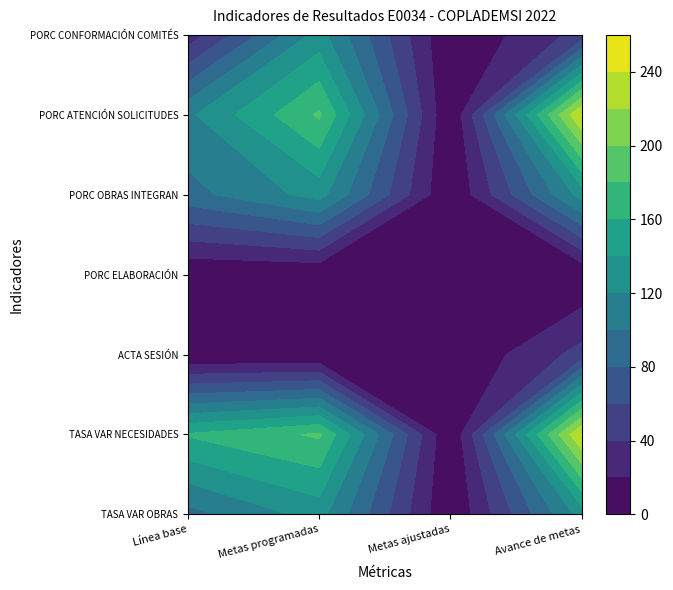

Between Línea base and Avance de metas, which series saw the biggest shift?

PORCENTAJE DE ATENCIÓN DE SOLICITUDES